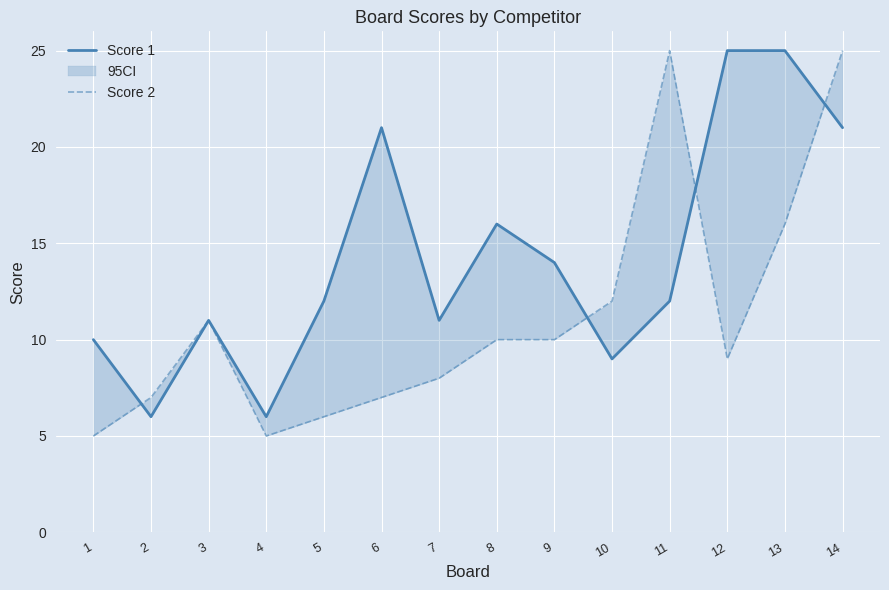

Which label corresponds to the largest value in the chart?

12